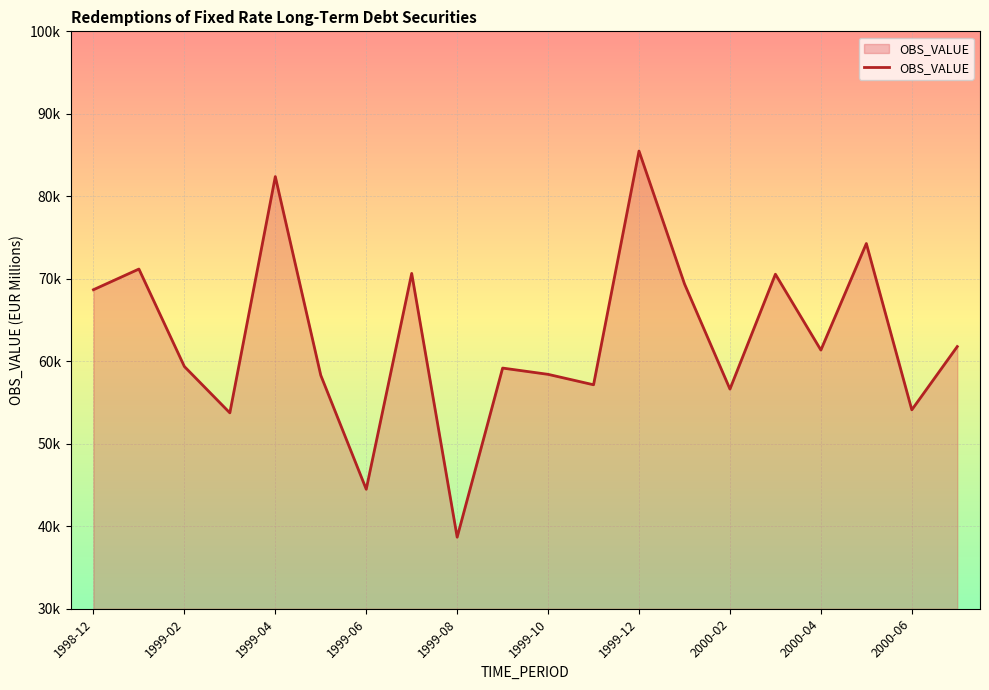

What is the sum of all values?

1255798.8